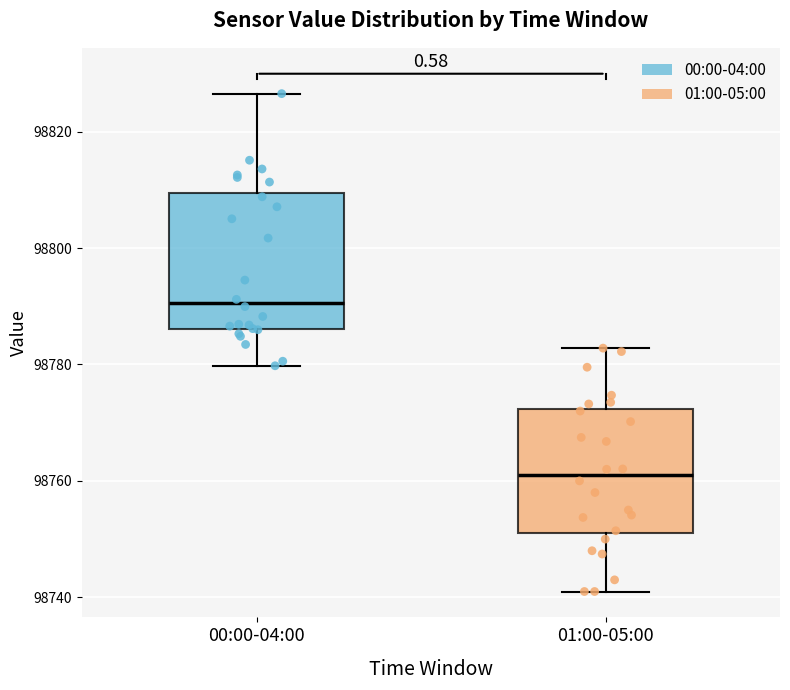

Reading left to right, read every box against the y-axis: the position of its median line, the range the box covers, and the ends of its whiskers. The values are not printed on the chart, so give them approximately, as read against the axis.

00:00-04:00: median 98790, box 98786 to 98810, whiskers 98780 to 98826
01:00-05:00: median 98762, box 98752 to 98772, whiskers 98742 to 98782